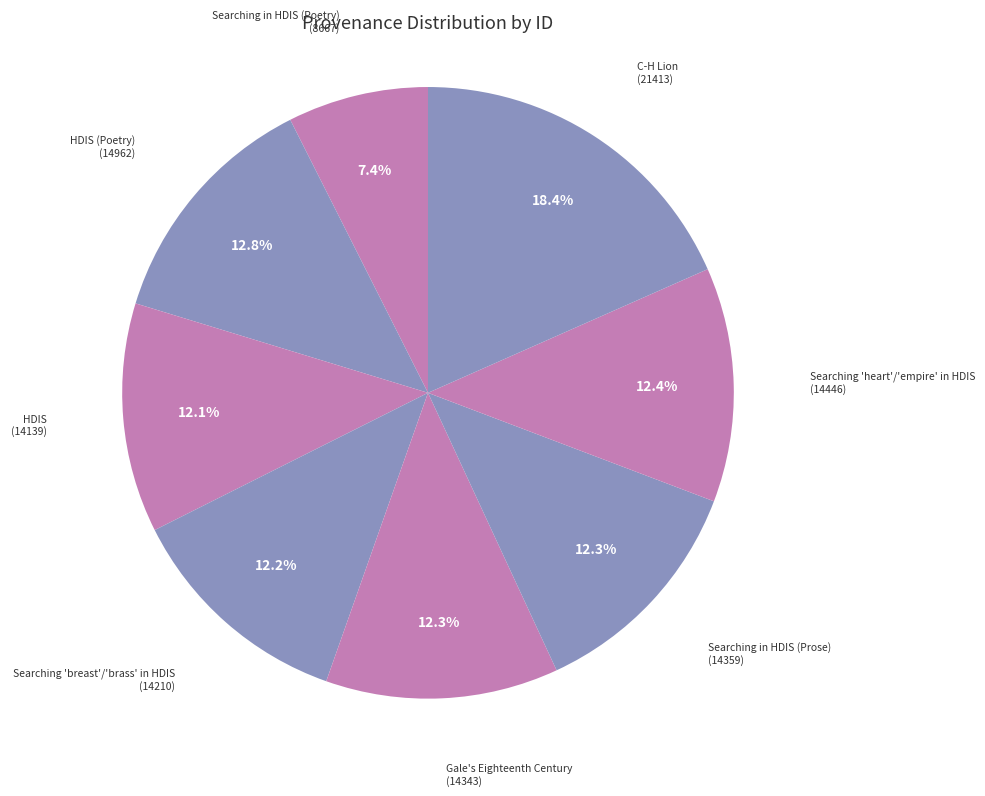

How many segments does this pie chart have?

8